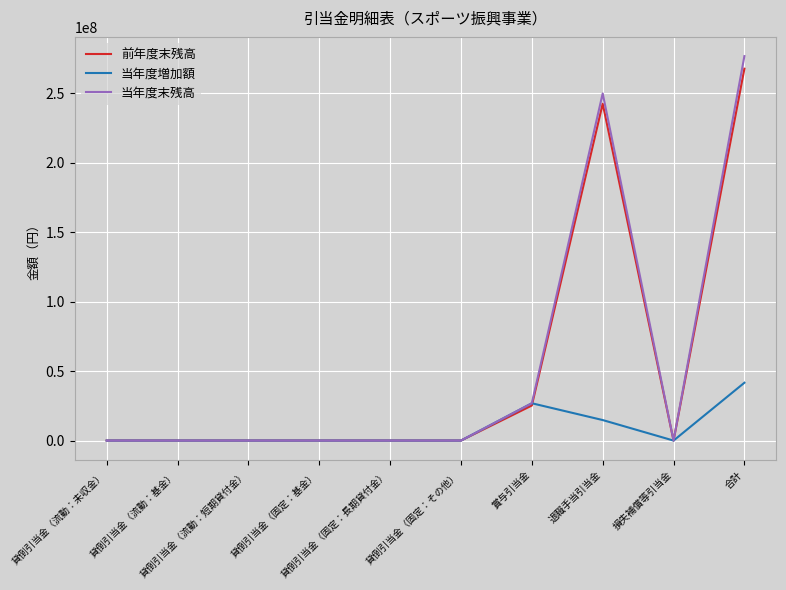

What is the greatest value displayed?

276926909